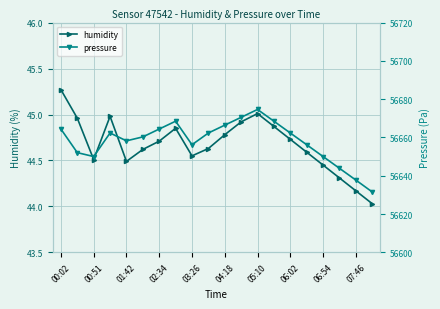

Reading left to right, transcribe all the data shown in this chart.

humidity: 45.3	45.0	44.5	45.0	44.5	44.6	44.7	44.9	44.5	44.6	44.8	44.9	45.0	44.9	44.7	44.6	44.5	44.3	44.2	44.0
pressure: 56664.4	56652.1	56650.1	56662.3	56658.2	56660.3	56664.4	56668.5	56656.2	56662.3	56666.4	56670.5	56674.6	56668.5	56662.3	56656.2	56650.1	56643.9	56637.8	56631.6